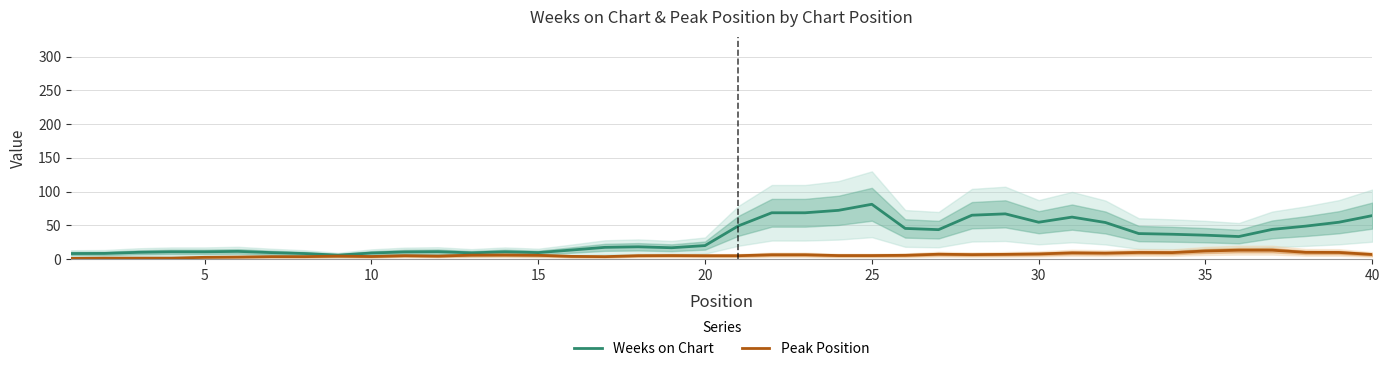

True or false: Peak Position and Weeks on Chart cross at least once.

False